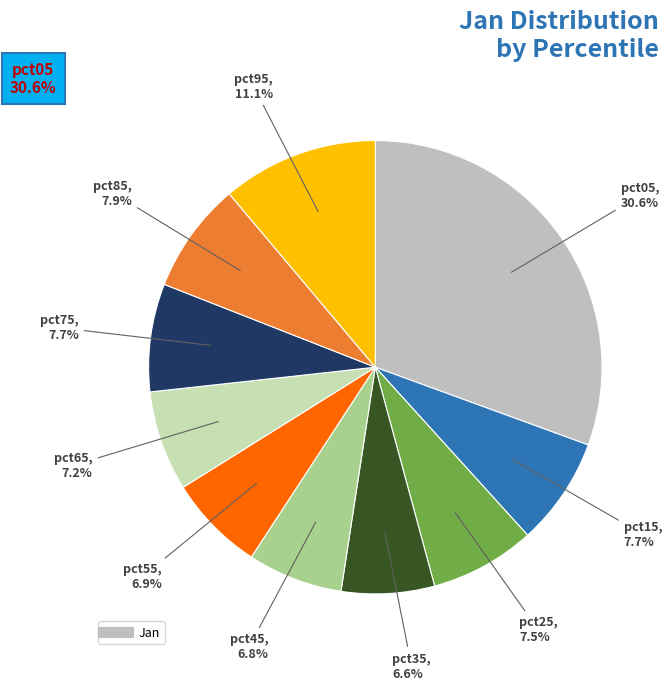

How many segments does this pie chart have?

10